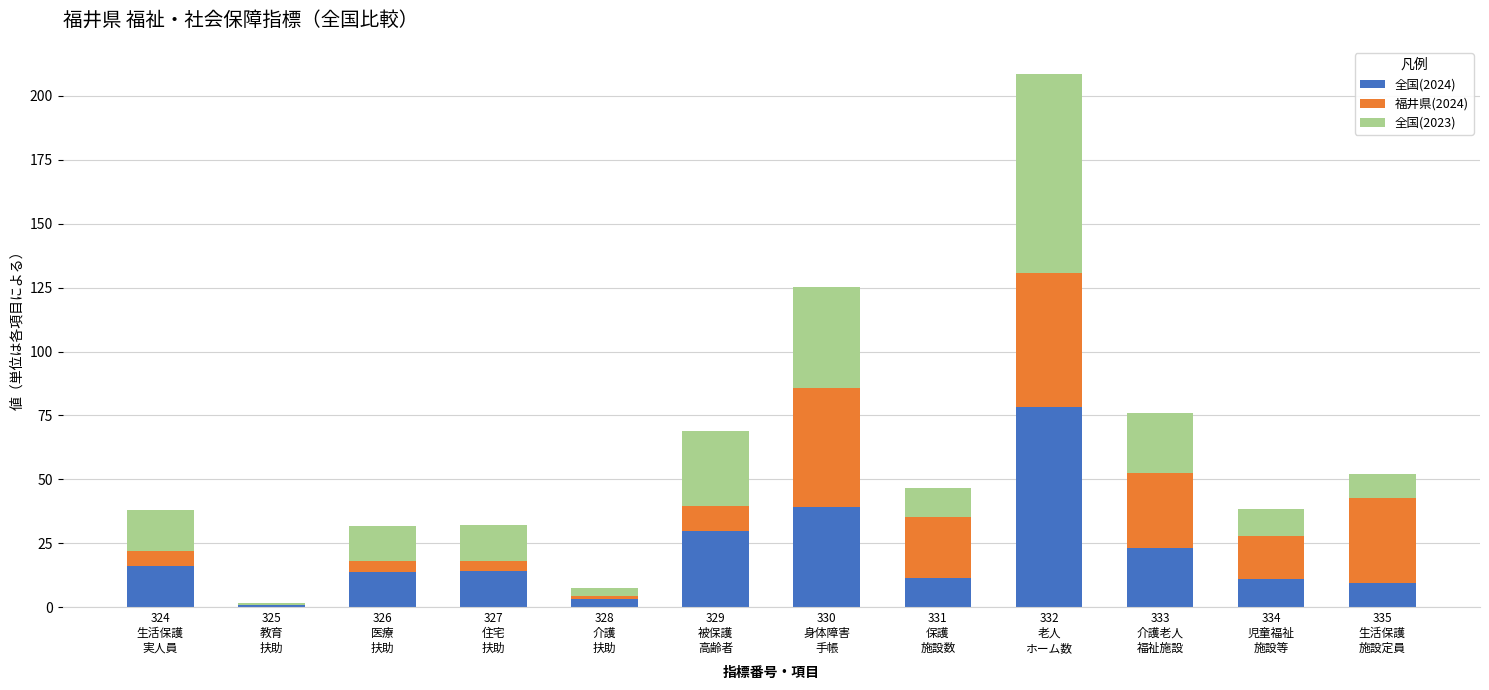

What is the total value across all series at 327
住宅
扶助?

32.0